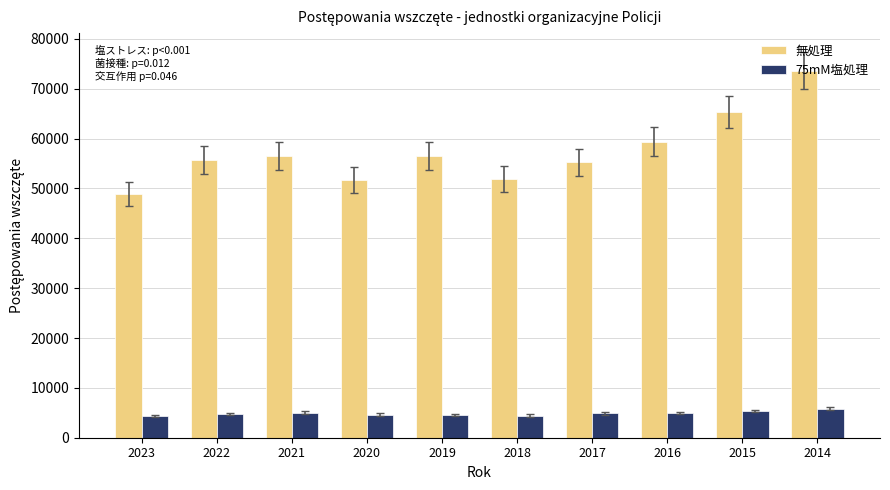

Which category has the lowest value in the 無処理 series?

2023